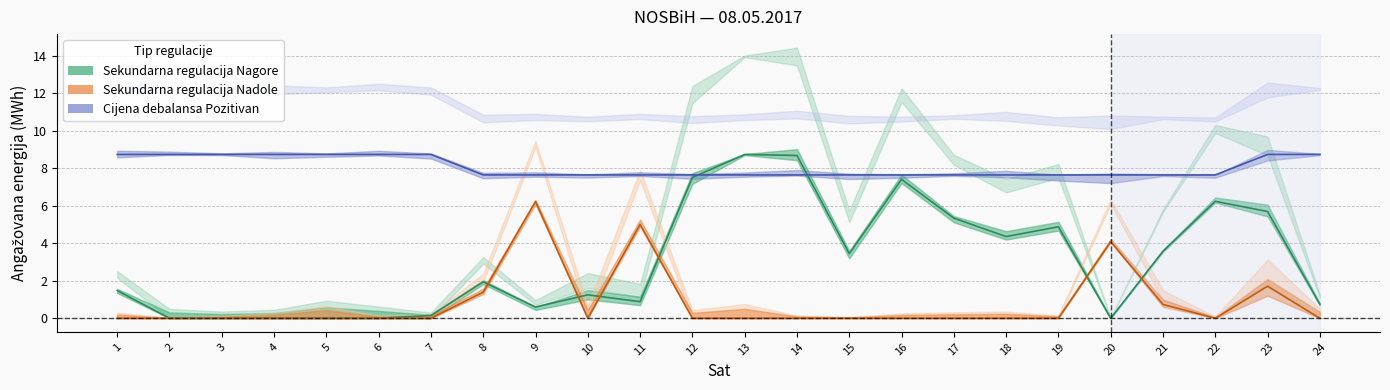

How many categories are shown in the chart?

24